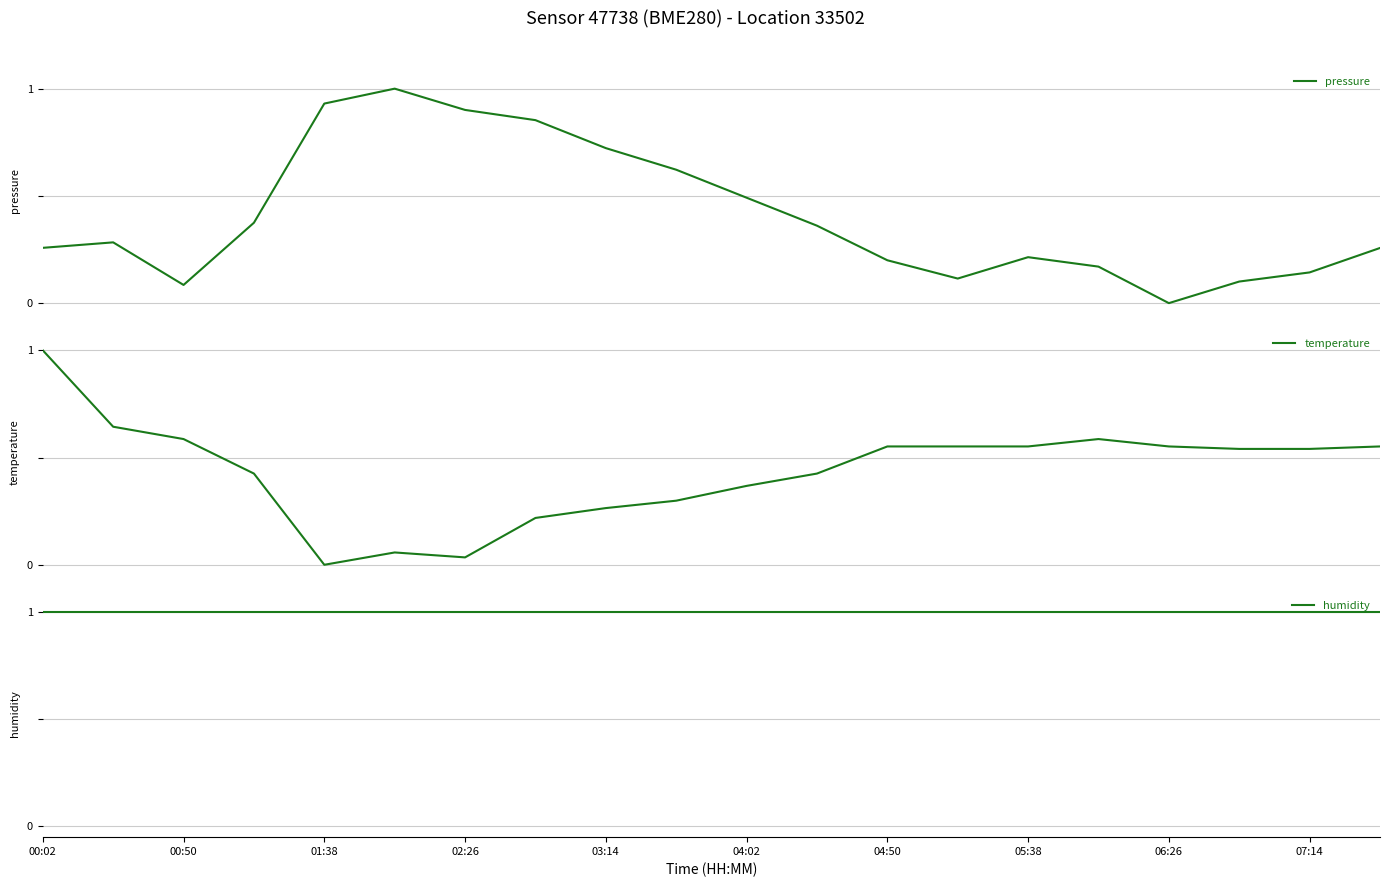

Reading left to right, list all the values displayed in this chart.

pressure: 0.3	0.3	0.1	0.4	0.9	1.0	0.9	0.9	0.7	0.6	0.5	0.4	0.2	0.1	0.2	0.2	0.0	0.1	0.1	0.3
temperature: 1.0	0.6	0.6	0.4	0.0	0.1	0.0	0.2	0.3	0.3	0.4	0.4	0.6	0.6	0.6	0.6	0.6	0.5	0.5	0.6
humidity: 1.0	1.0	1.0	1.0	1.0	1.0	1.0	1.0	1.0	1.0	1.0	1.0	1.0	1.0	1.0	1.0	1.0	1.0	1.0	1.0